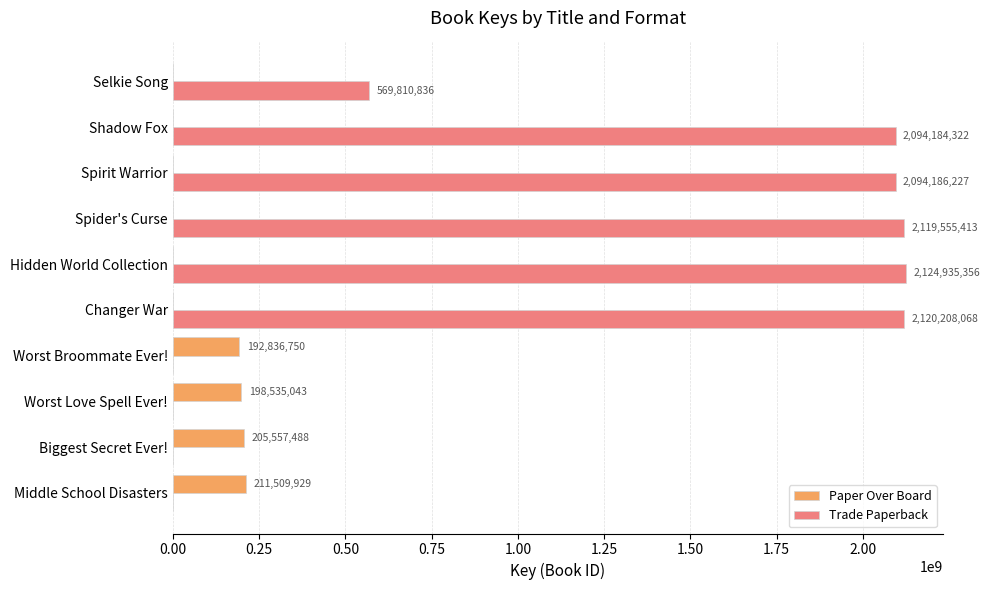

Which category has the highest value in the Paper Over Board series?

Middle School Disasters